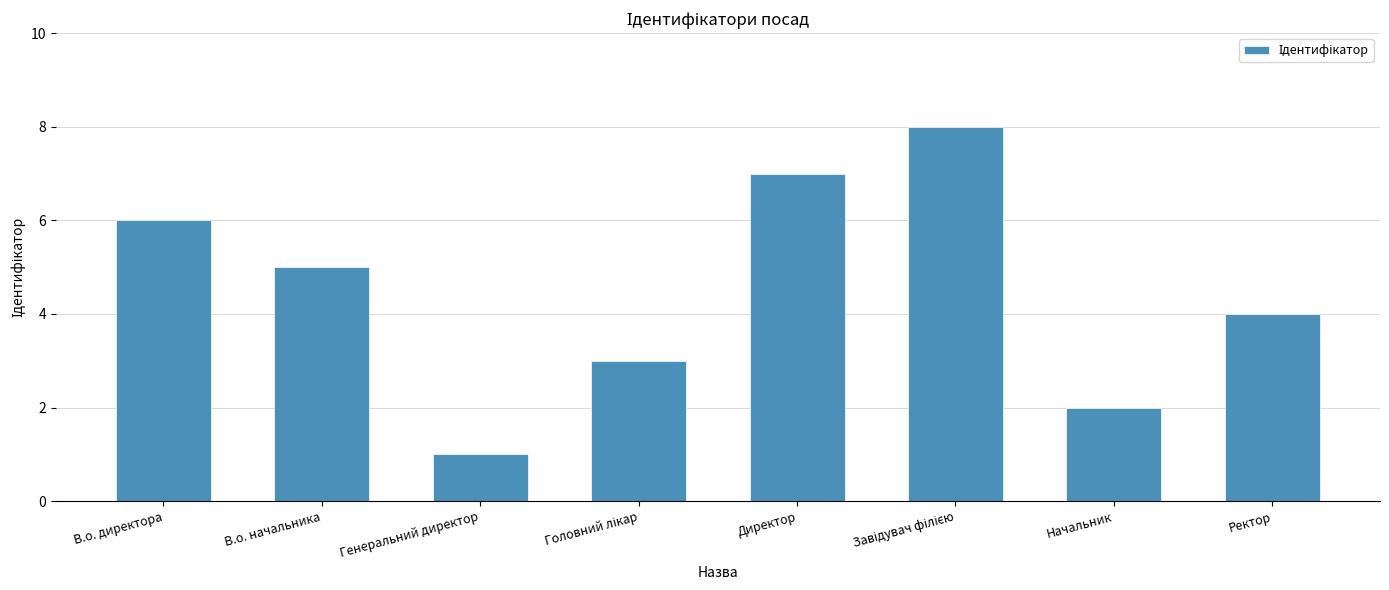

The value at Директор is 9. True or false?

False